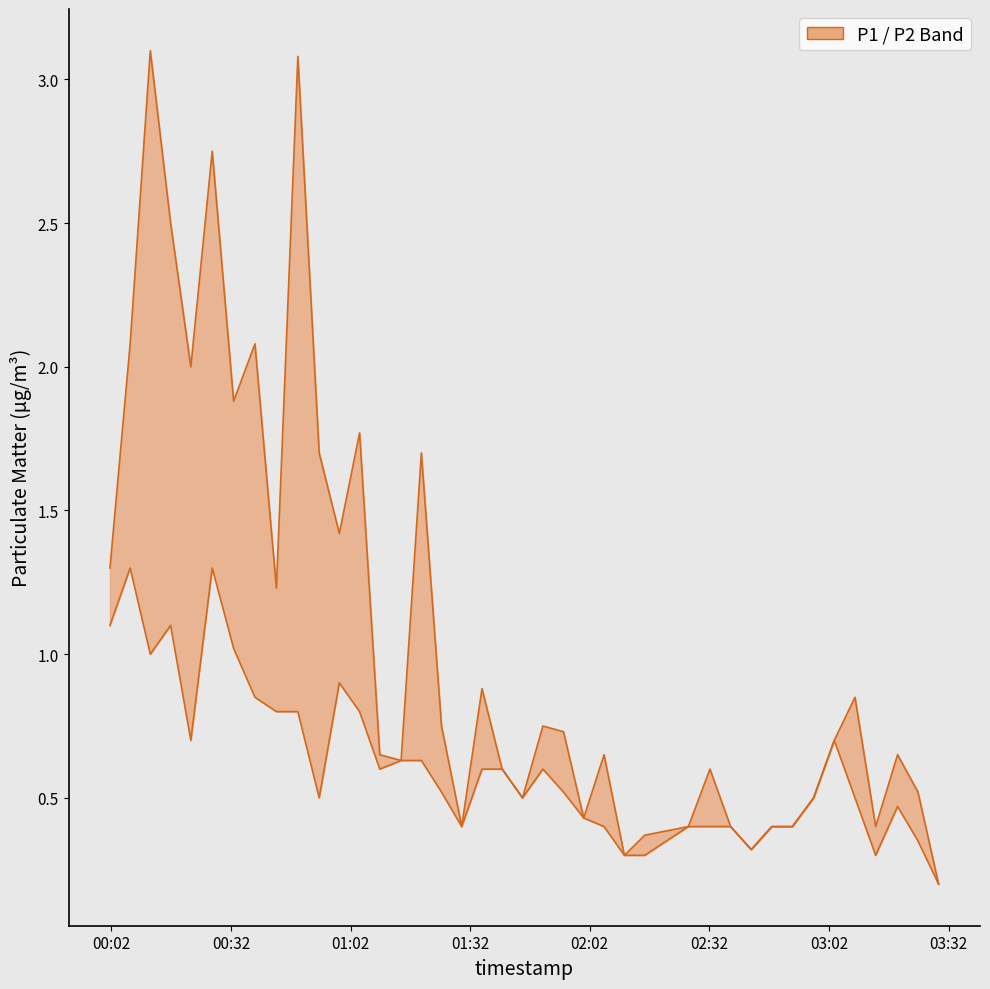

The value of P2 at 19 is 0.9. True or false?

False